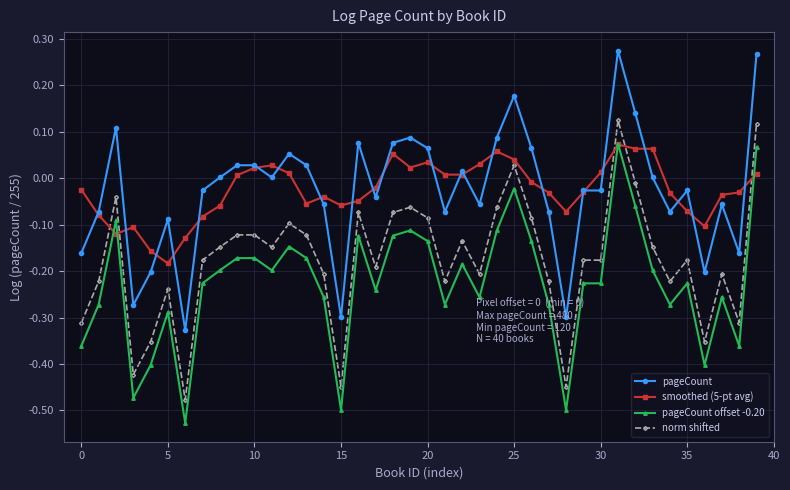

True or false: pageCount offset -0.20 and pageCount intersect in this chart.

False